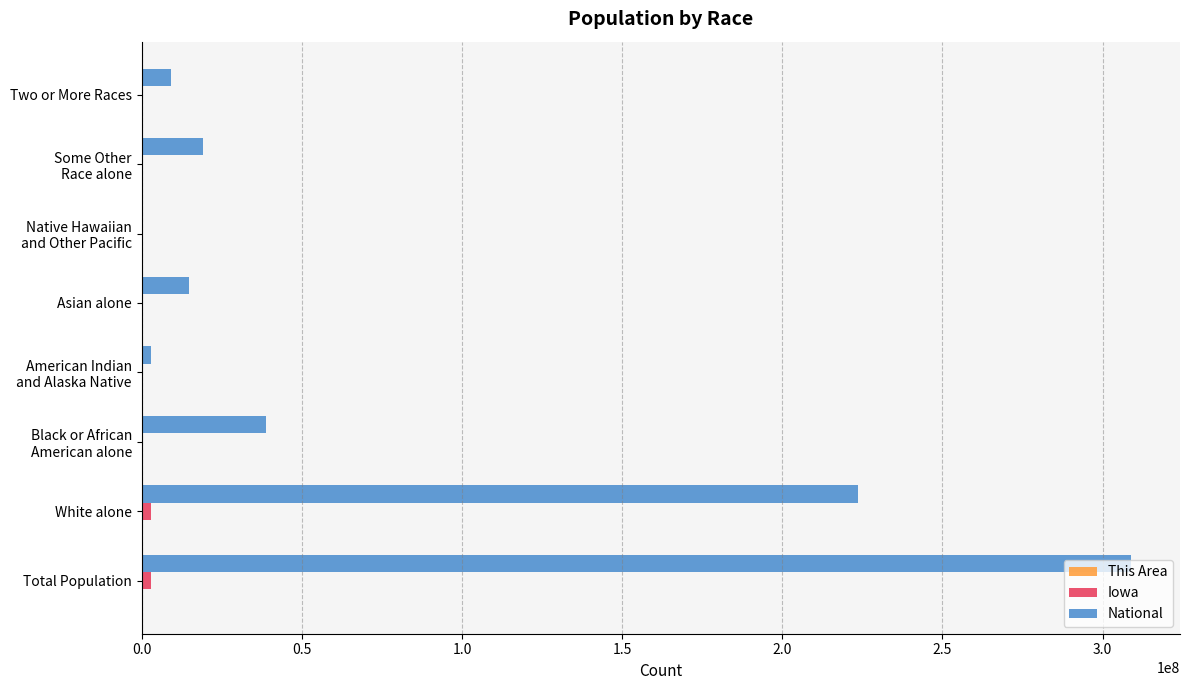

The value of National at Asian alone is 14674252. True or false?

True